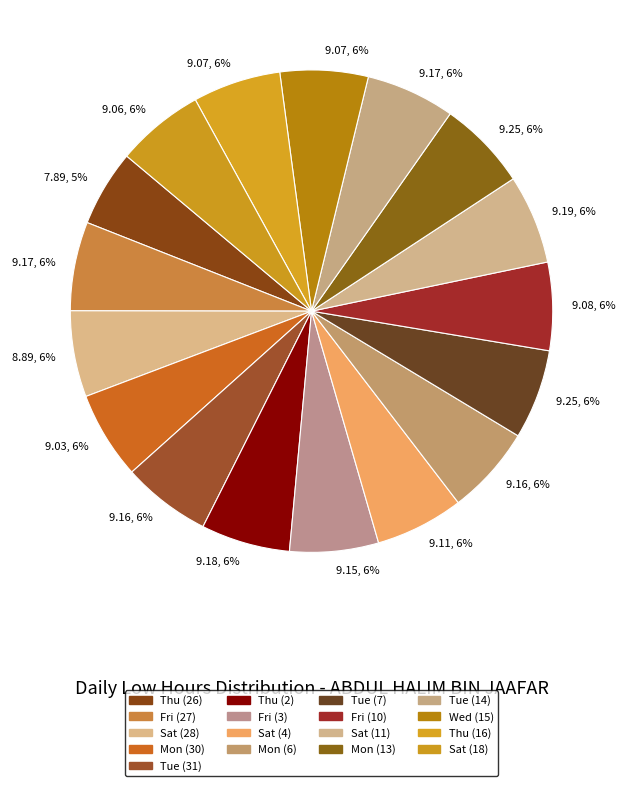

Which slice is the smallest?

Thu (26)